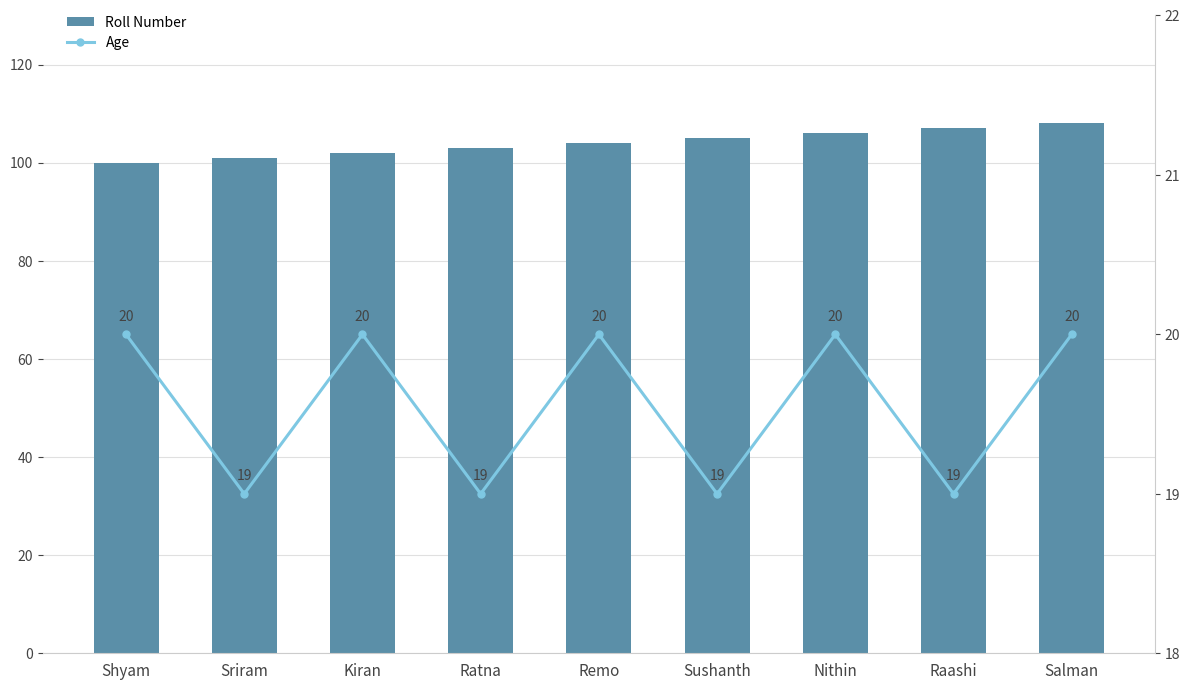

What is the label of the 1st bar from the left?

Shyam